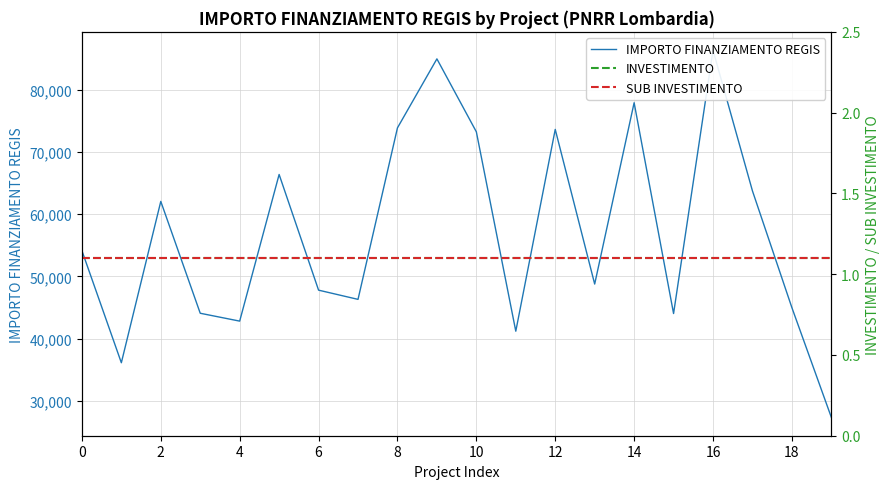

Rank the series by their maximum value, from lowest to highest.

INVESTIMENTO, SUB INVESTIMENTO, IMPORTO FINANZIAMENTO REGIS